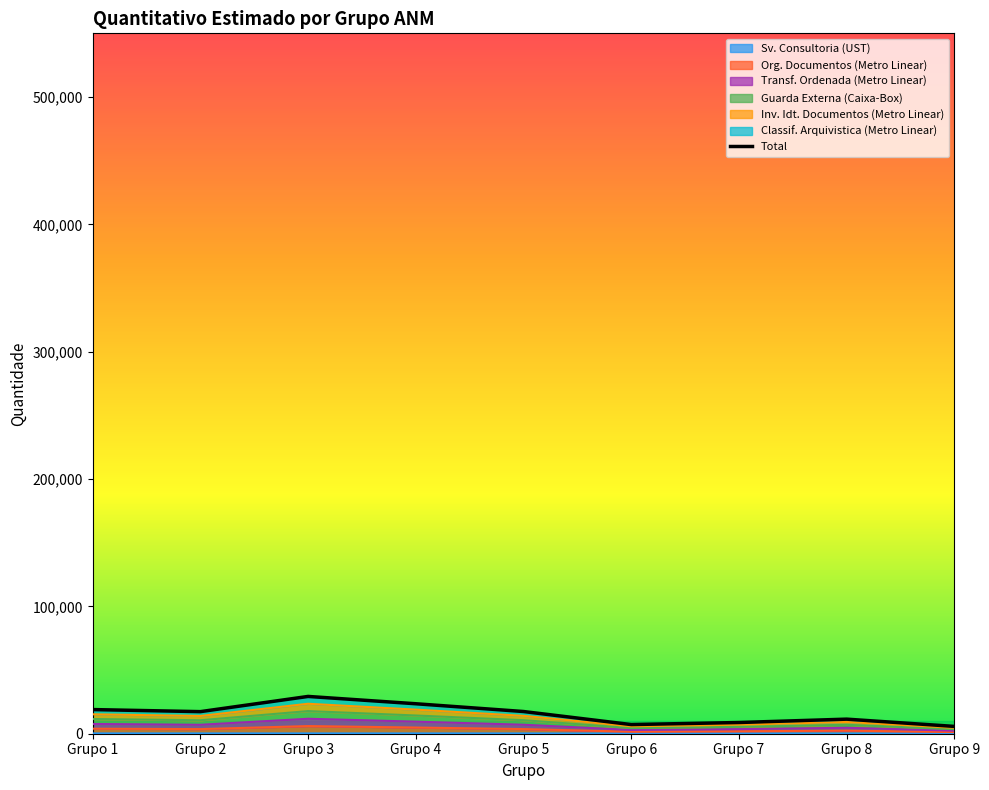

Does the chart have visible grid lines?

No